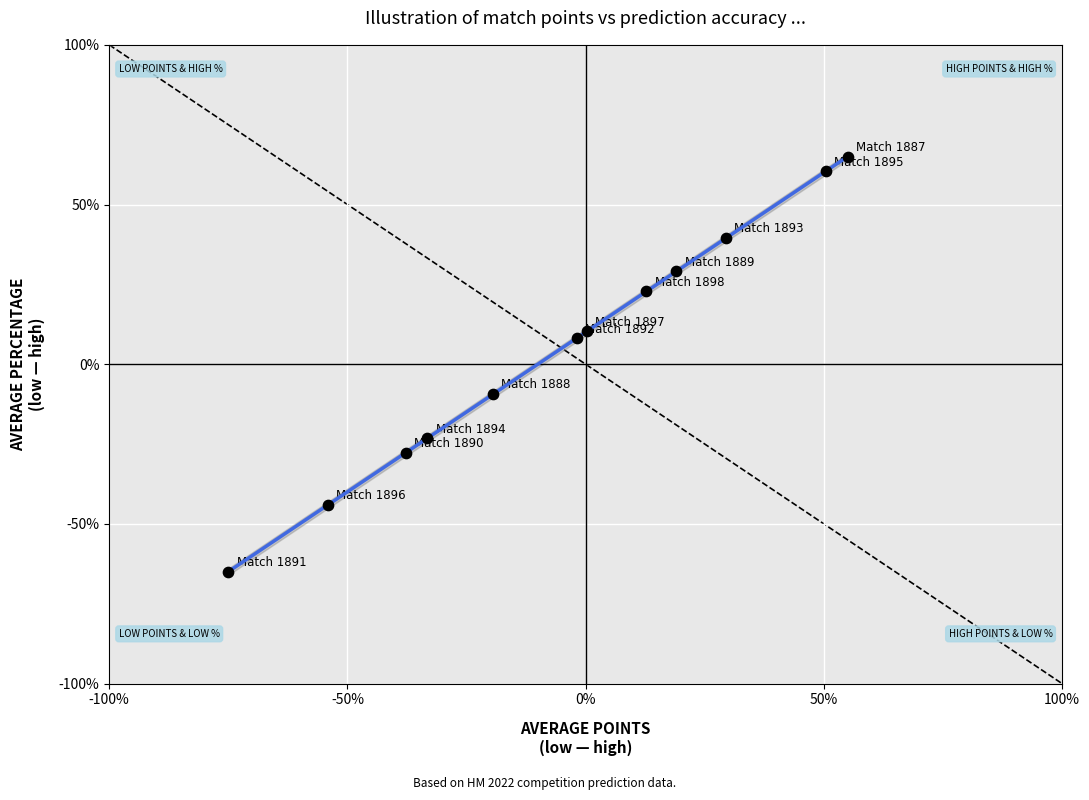

What is the range of Y values (max minus min)?

130.0